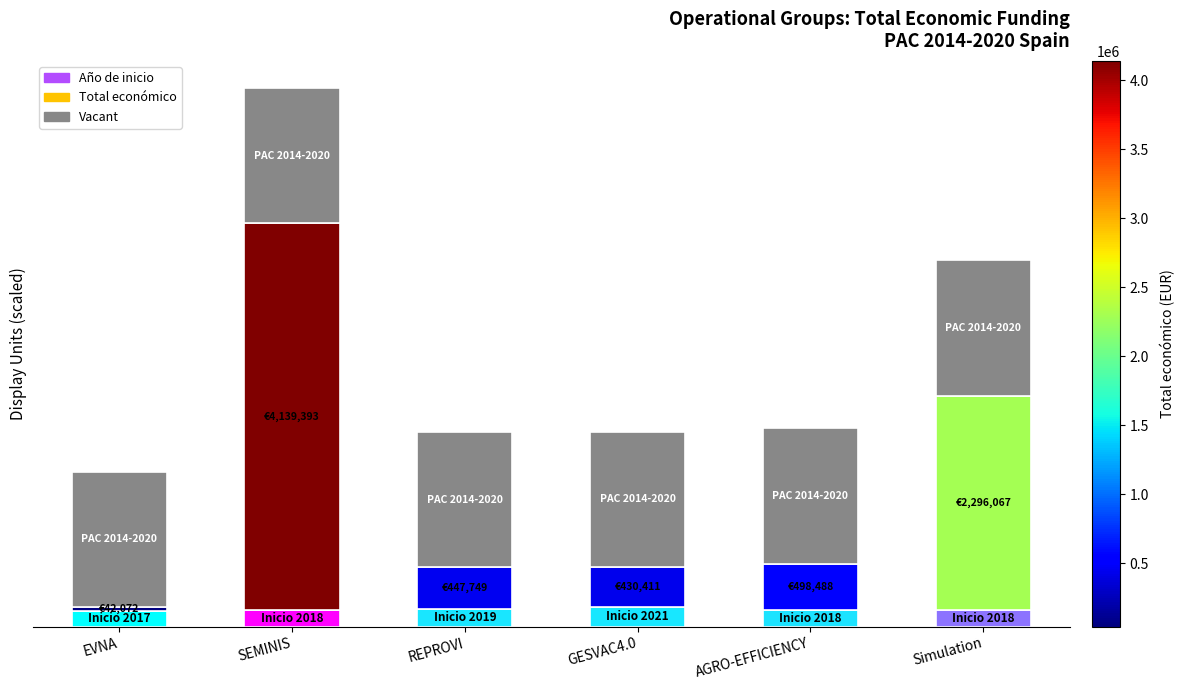

How many Año de inicio values are between 18 and 19?

4